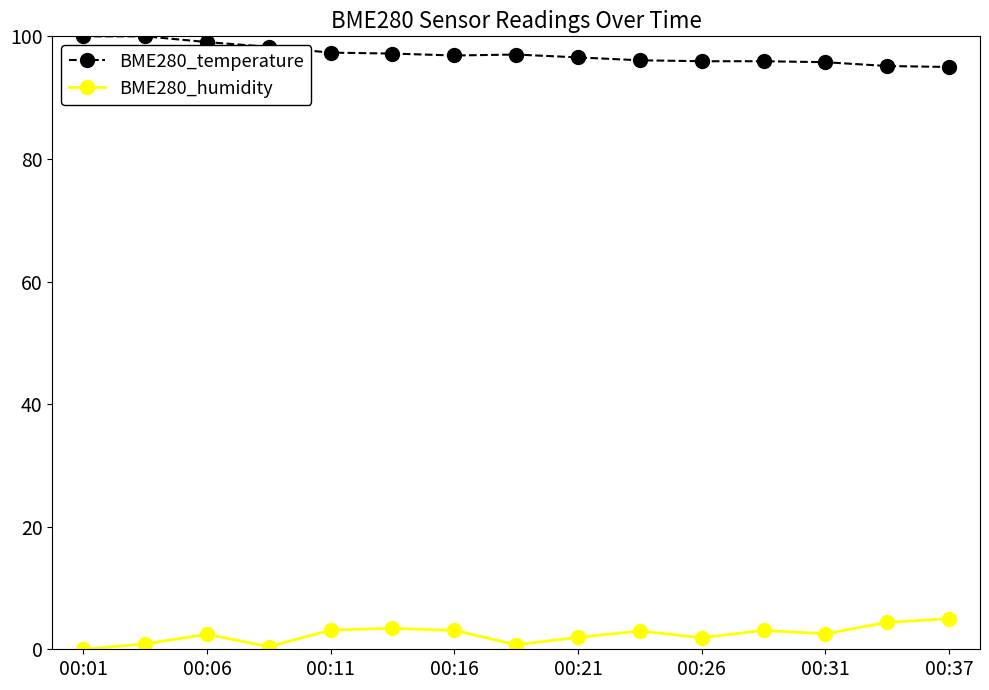

What is the value of the BME280_temperature point at the 7th from the left?

96.9